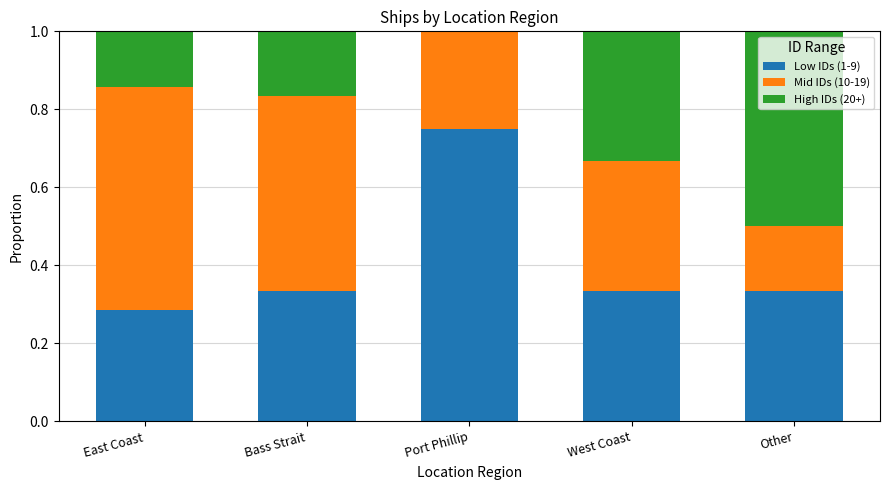

What is the average value of the Low IDs (1-9) series?

0.4